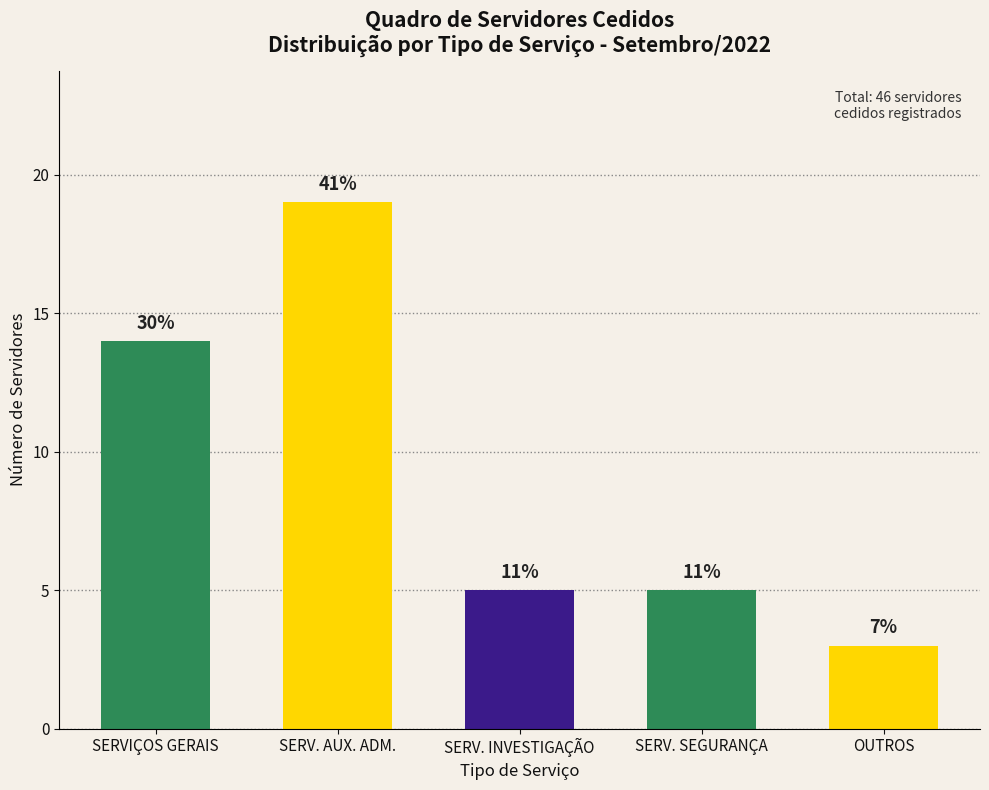

What is the difference between the maximum and minimum values?

16